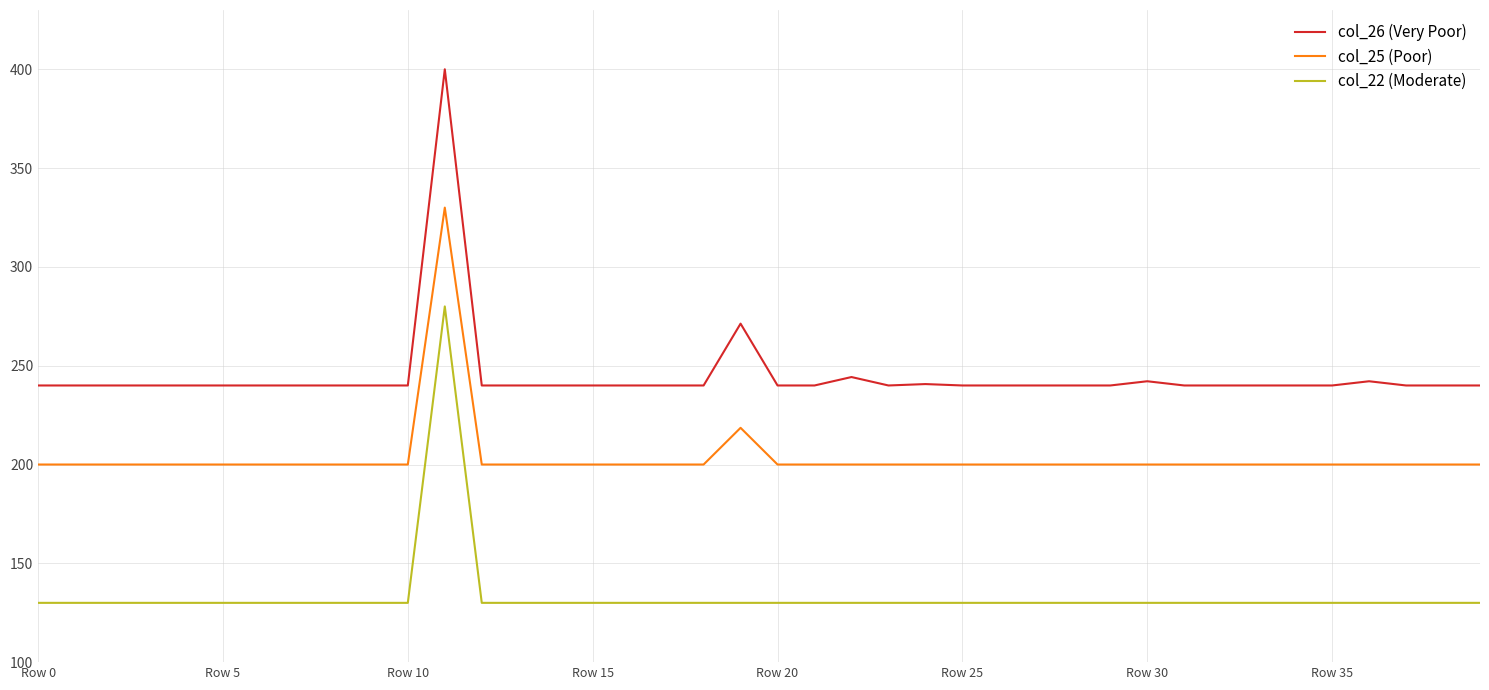

True or false: col_22 (Moderate) and col_25 (Poor) intersect in this chart.

False